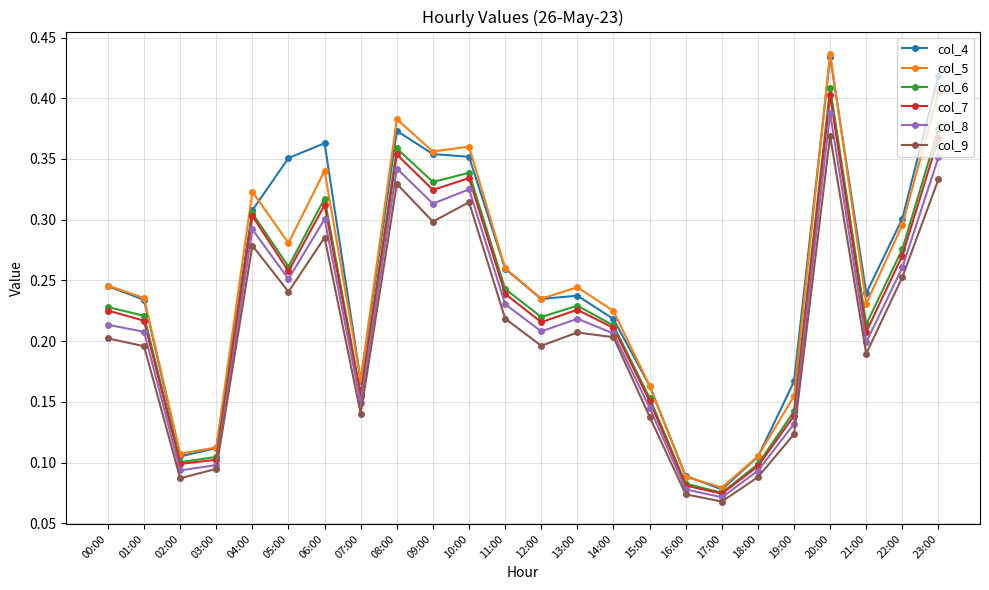

What is the label of the 14th point from the right?

10:00